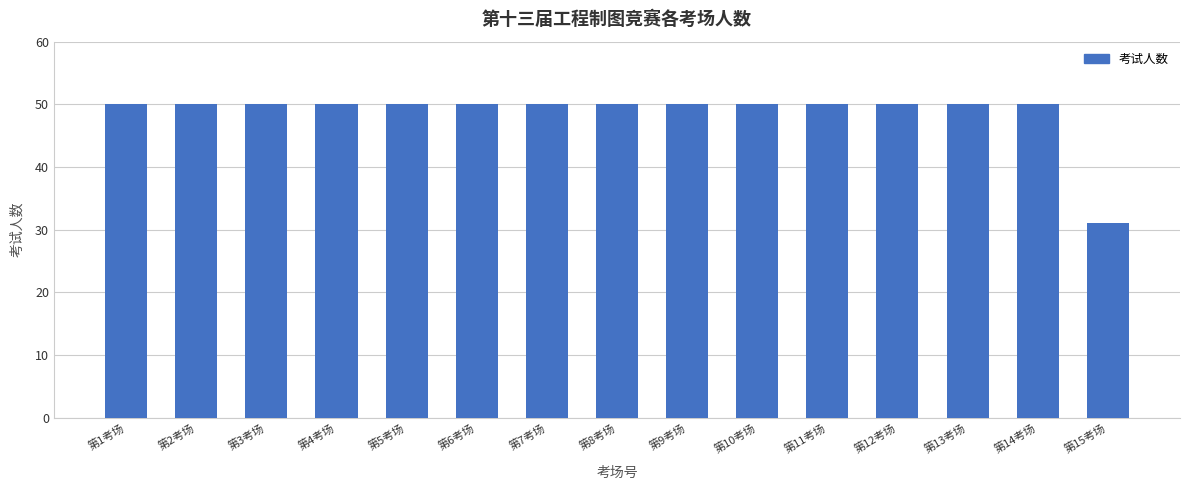

What is the value of the 10th bar from the left?

50